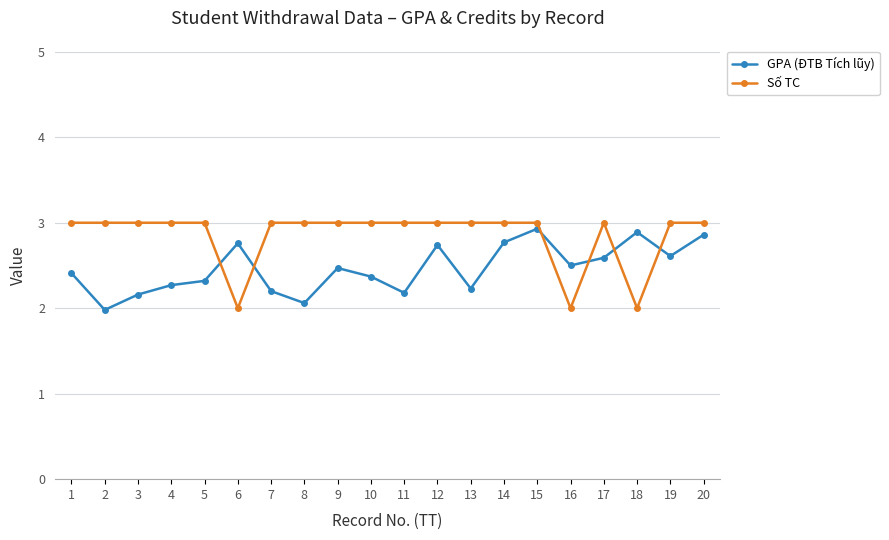

How many interior local peaks does the GPA (ĐTB Tích lũy) series have?

5